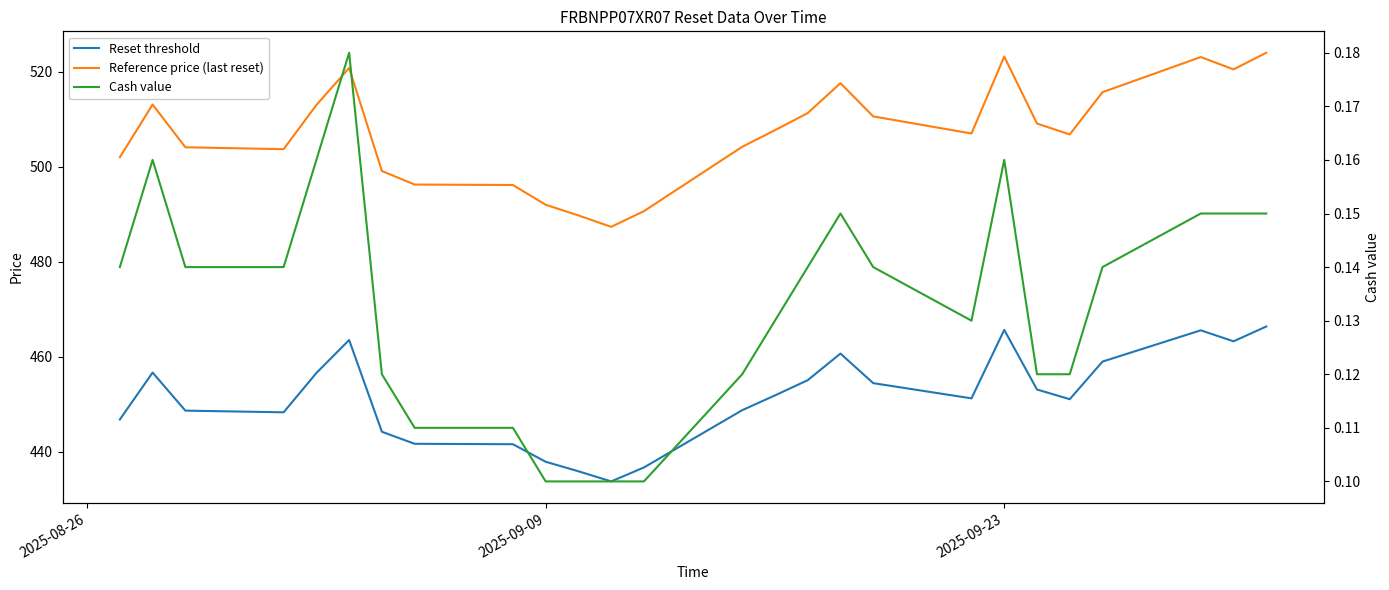

In Reset threshold, how many points are higher than both neighbors (excluding endpoints)?

5